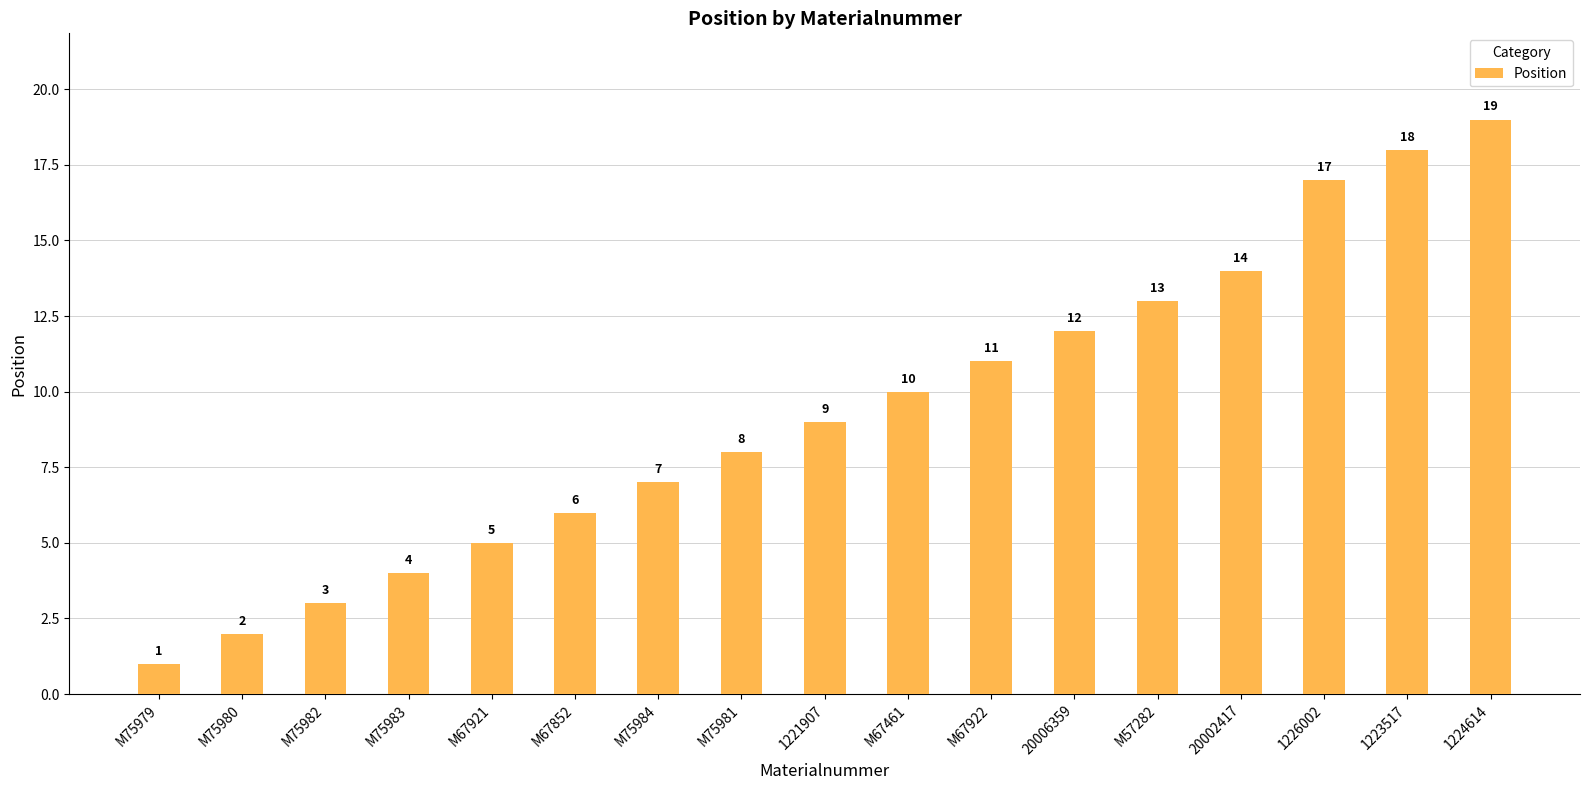

At which label is the value closest to 10?

M67461